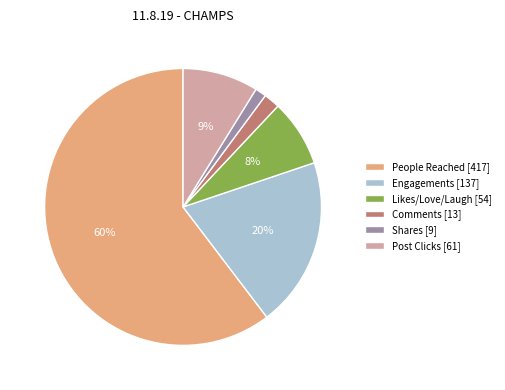

How many slices are in this pie chart?

6